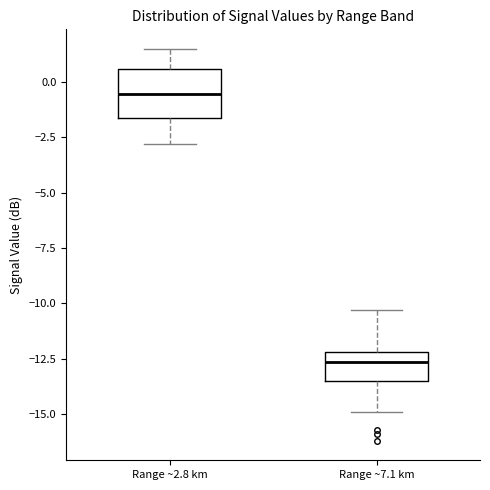

Where is the lower edge of the box for Range ~7.1 km on the y-axis? The values are not printed on the chart, so give them approximately, as read against the axis.

-13.5